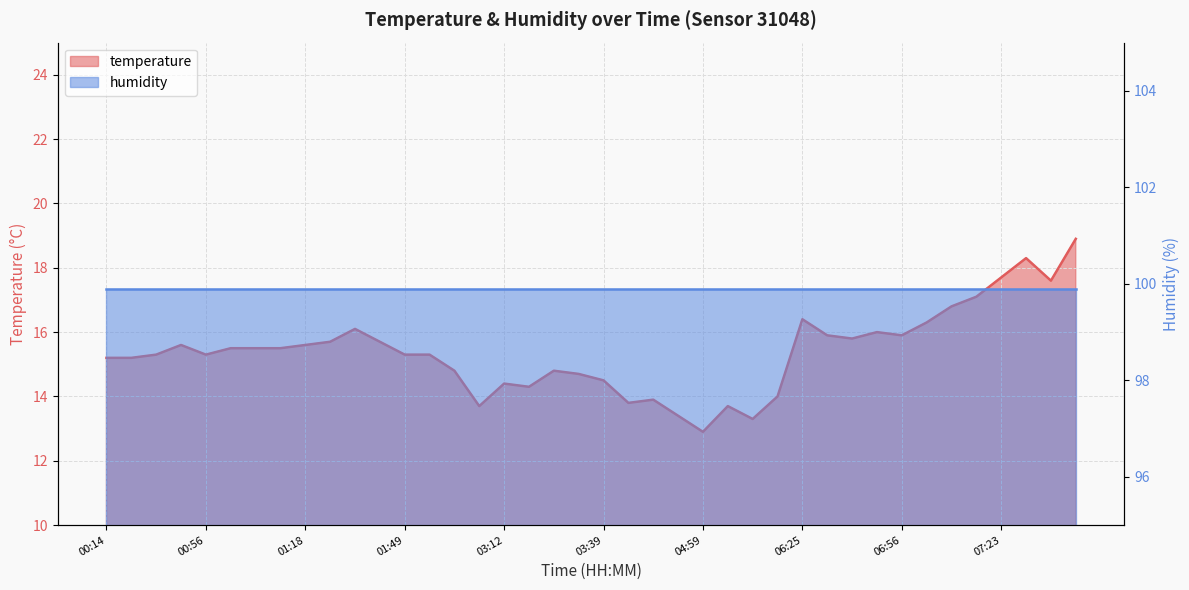

The value at 01:40 is 15.7. True or false?

True